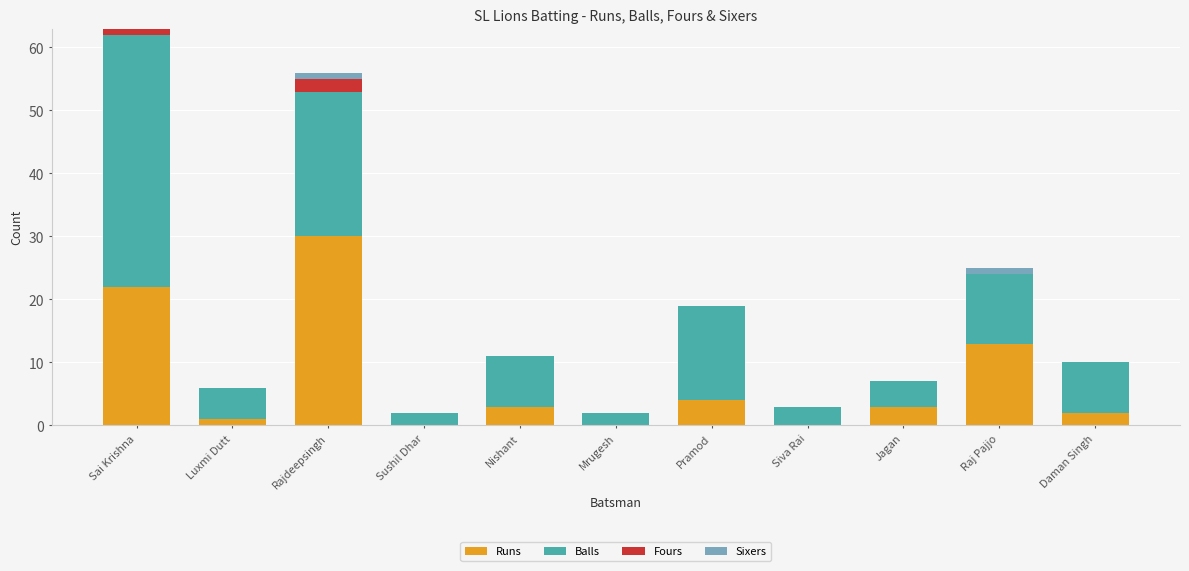

How many series are shown in this chart?

4